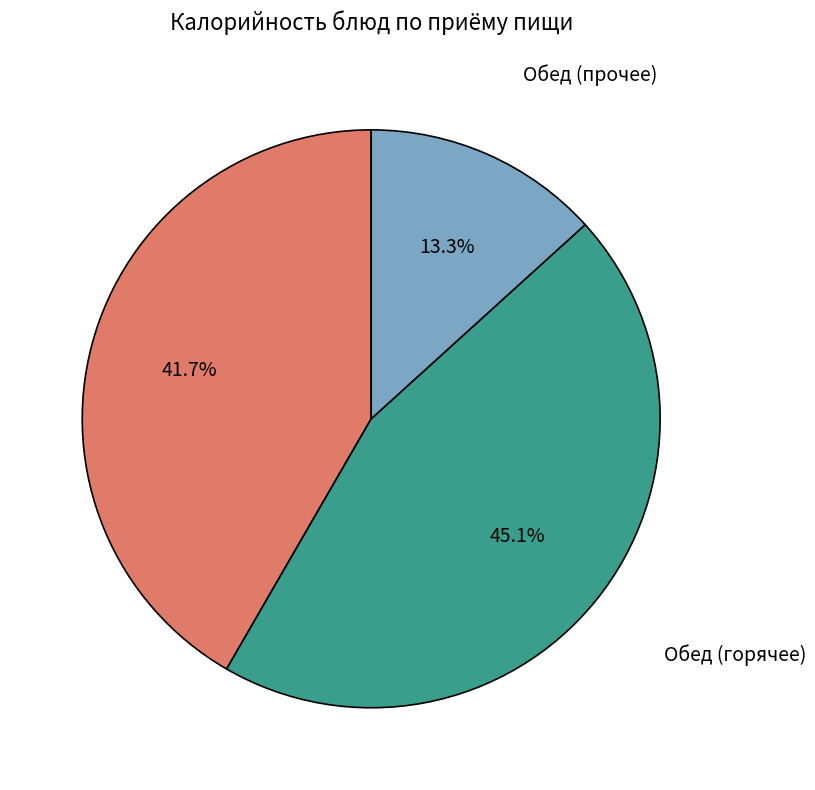

What percentage do Обед (горячее) and Завтрак together represent?

86.7%